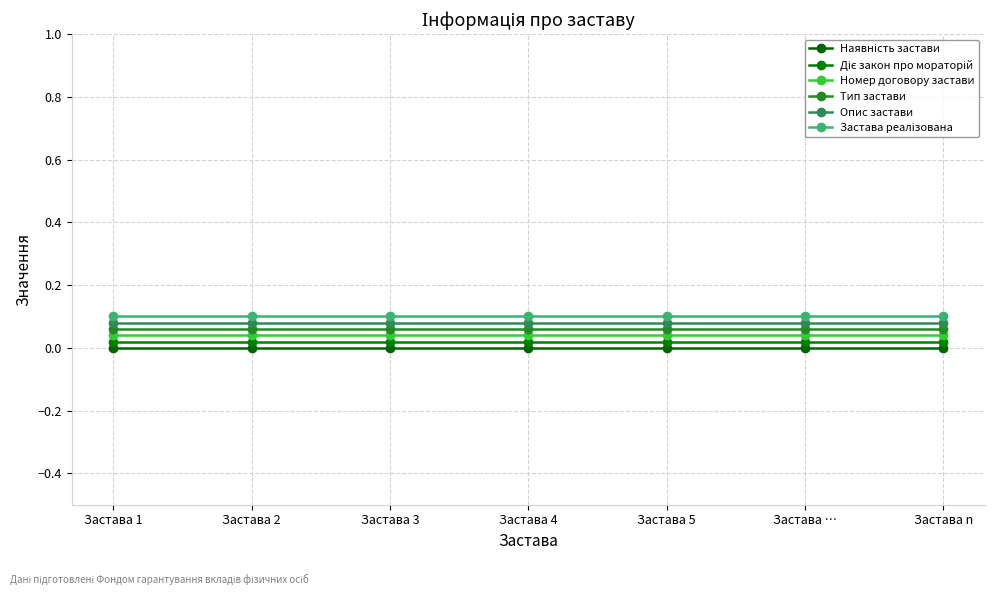

Between Застава 1 and Застава …, which is larger?

Застава 1